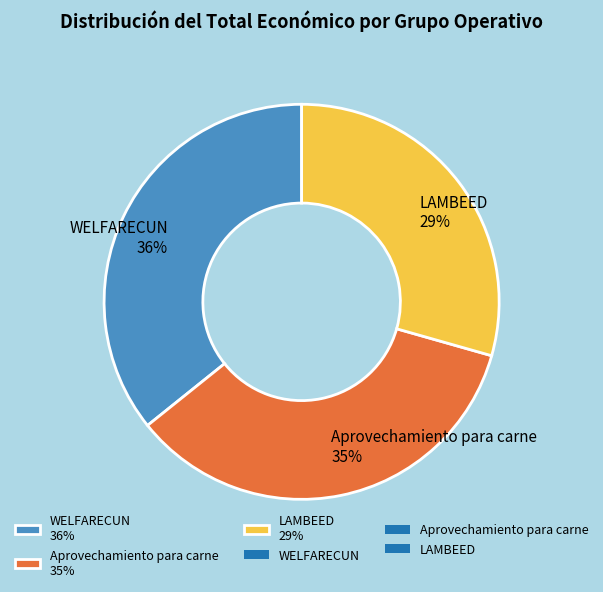

Do WELFARECUN 36% and LAMBEED 29% together represent more than half of the pie?

Yes